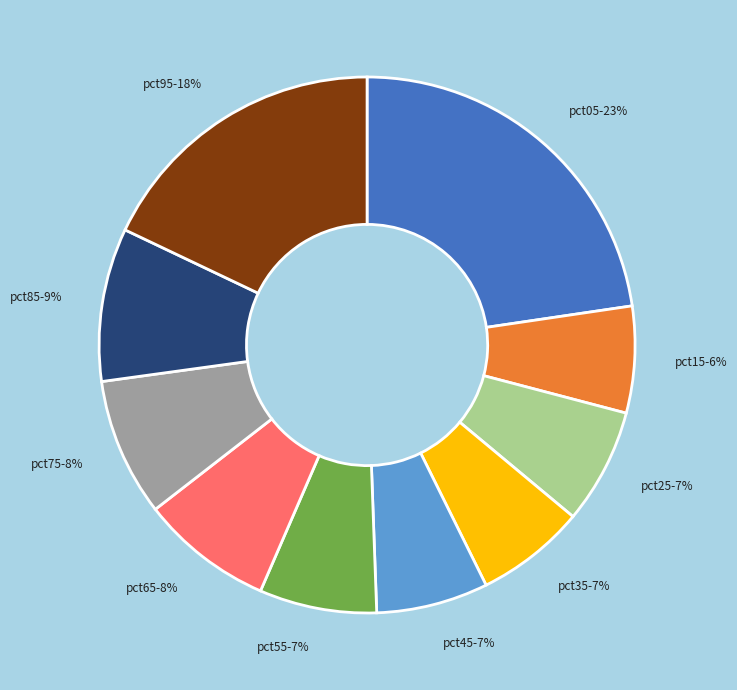

To the nearest percent, what portion does pct25 represent?

7%